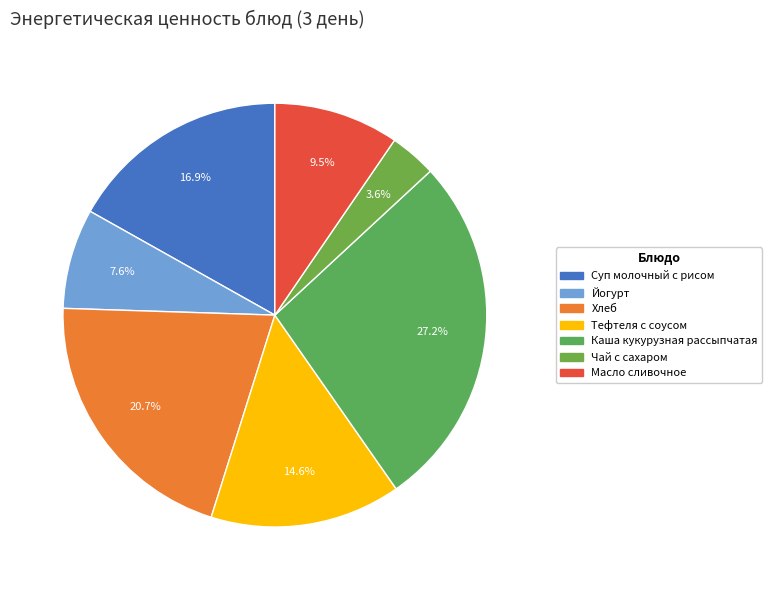

Rank the categories by value from lowest to highest.

Чай с сахаром, Йогурт, Масло сливочное, Тефтеля с соусом, Суп молочный с рисом, Хлеб, Каша кукурузная рассыпчатая